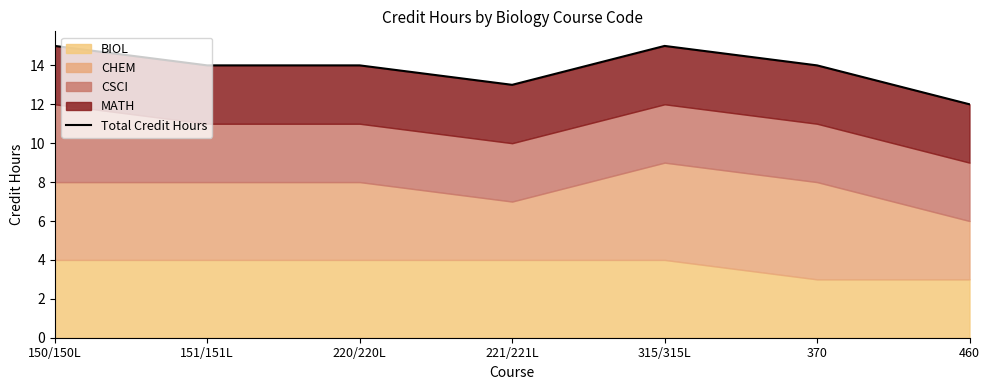

List the labels in order of value, smallest first.

460, 221/221L, 151/151L, 220/220L, 370, 150/150L, 315/315L